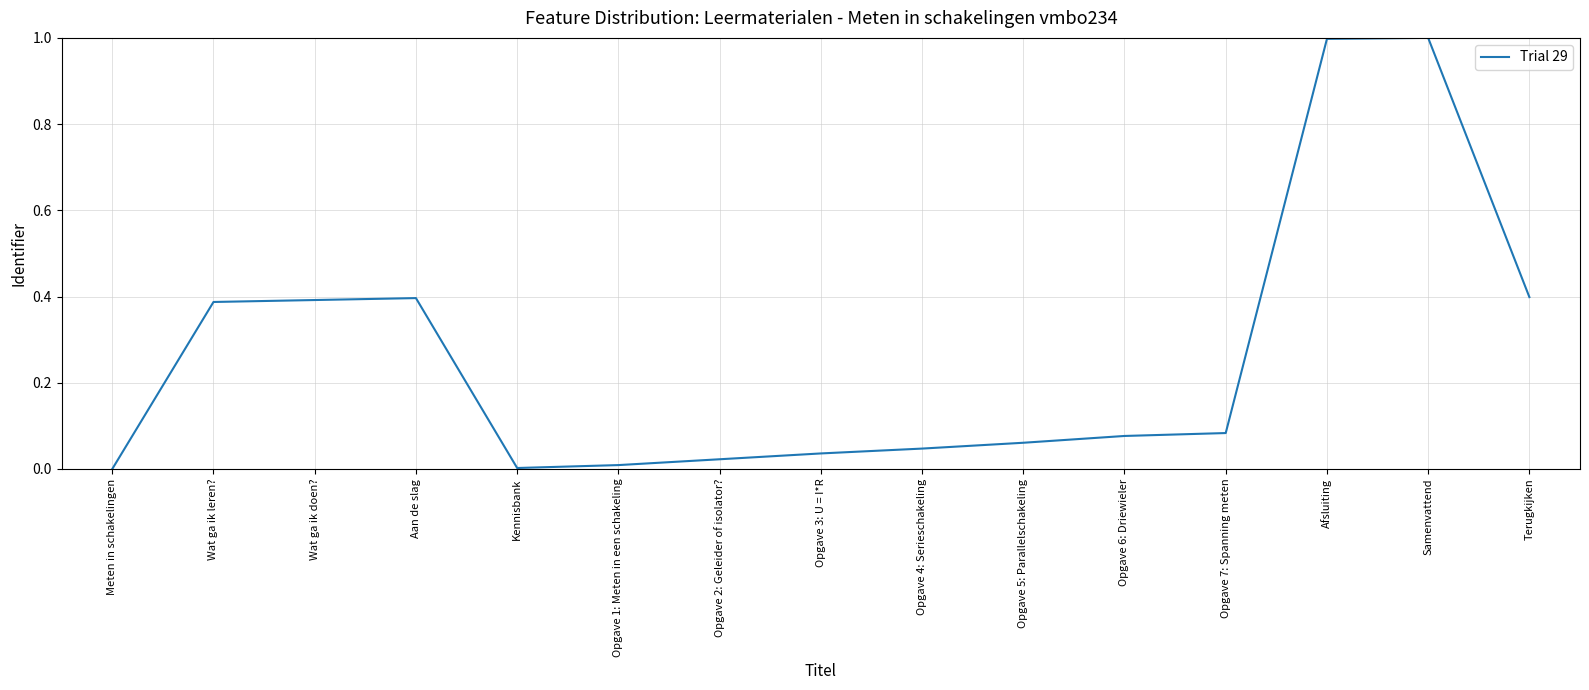

What is the change in value from Opgave 4: Serieschakeling to Samenvattend?

+1.0